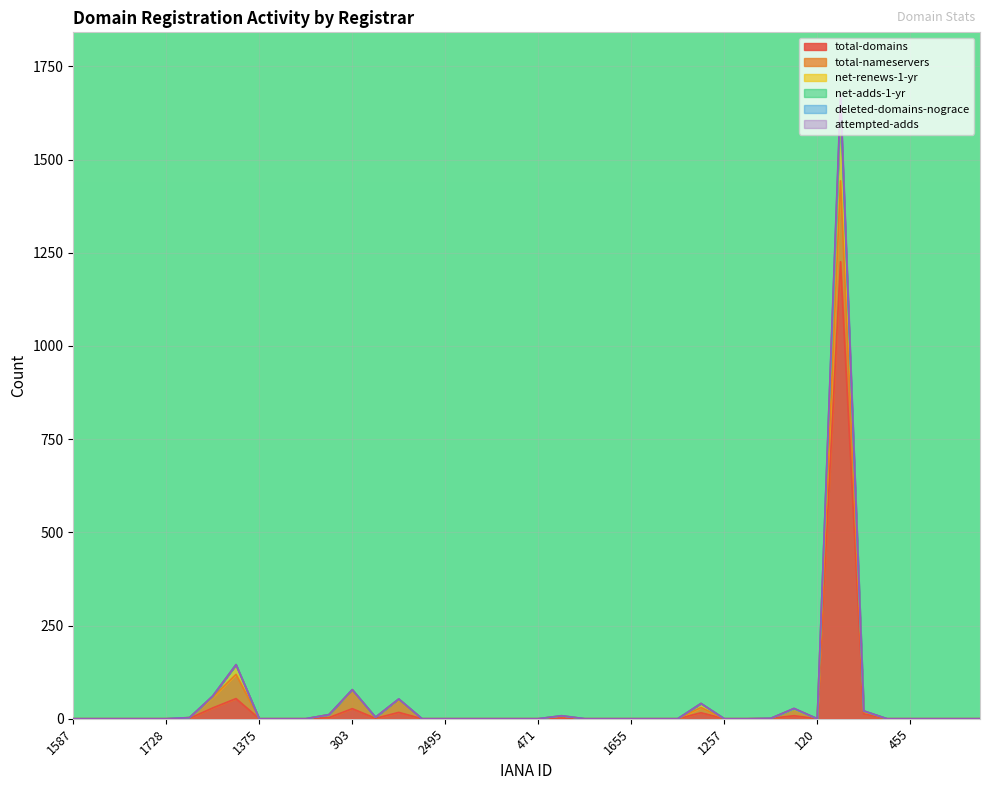

In attempted-adds, how many points are higher than both neighbors (excluding endpoints)?

7